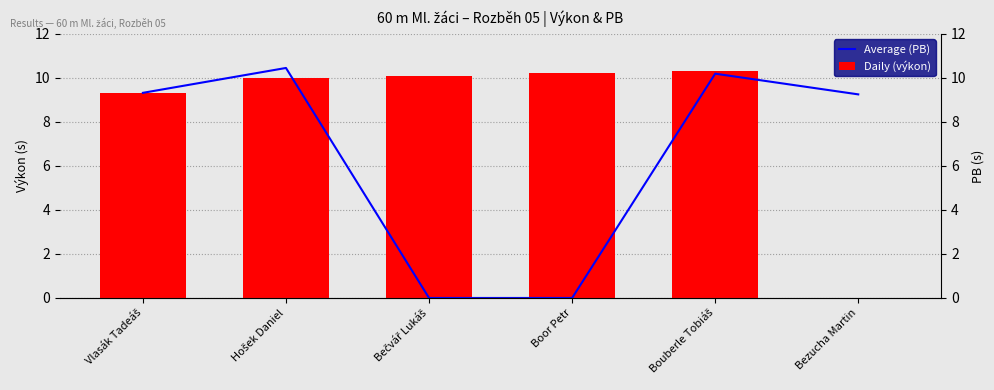

How many groups of bars are there?

6